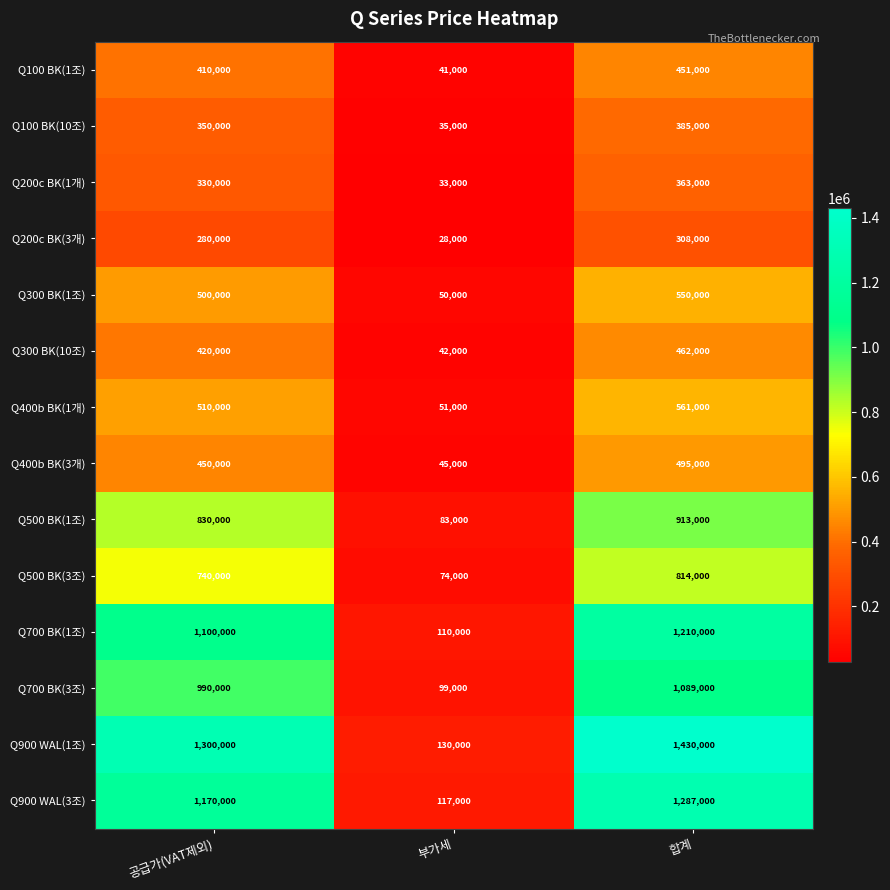

What is the total value across all series at 공급가(VAT제외)?

9380000